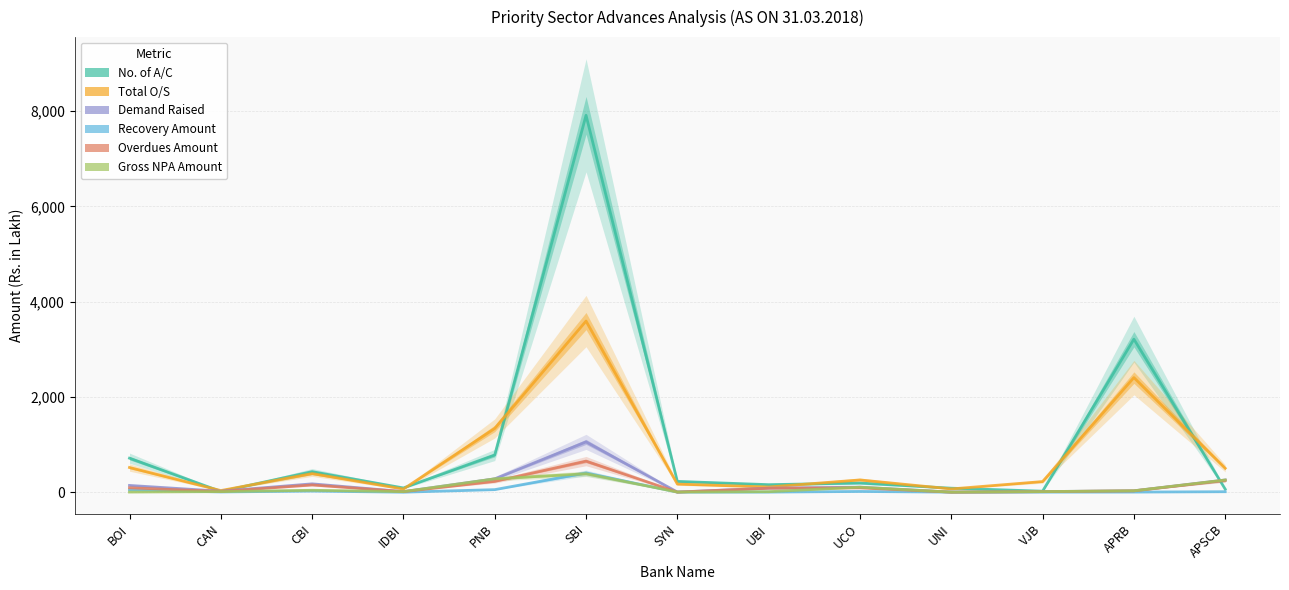

At which category is the sum across all series the highest?

SBI